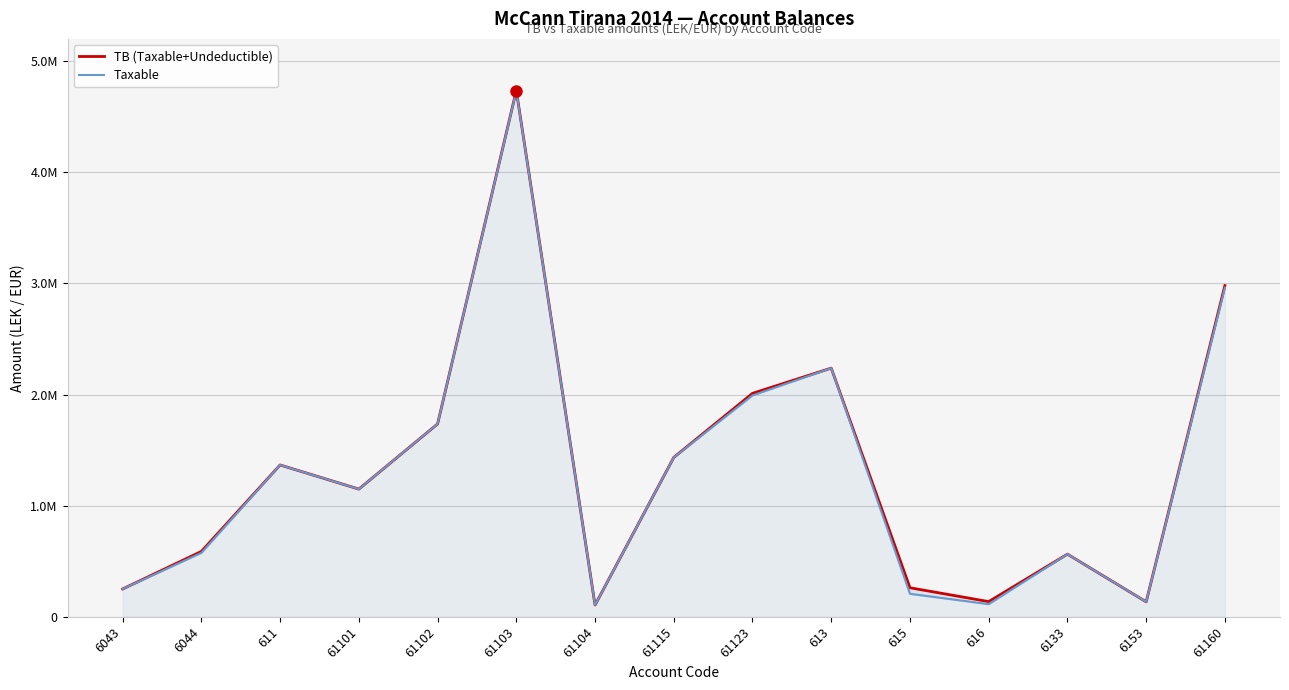

Reading left to right, list all the values displayed in this chart.

TB (Taxable+Undeductible): 6043=250227.1	6044=588118.9	611=1366068.5	61101=1149043.7	61102=1735151.5	61103=4735066.9	61104=105900.0	61115=1434003.2	61123=2010362.2	613=2237506.0	615=261162.5	616=136637.0	6133=563631.2	6153=134597.7	61160=2980057.7
Taxable: 6043=250227.1	6044=575296.9	611=1366068.5	61101=1149043.7	61102=1735151.5	61103=4731146.9	61104=105900.0	61115=1433753.2	61123=1991862.2	613=2237506.0	615=206884.5	616=113637.0	6133=563631.2	6153=134597.7	61160=2961857.7